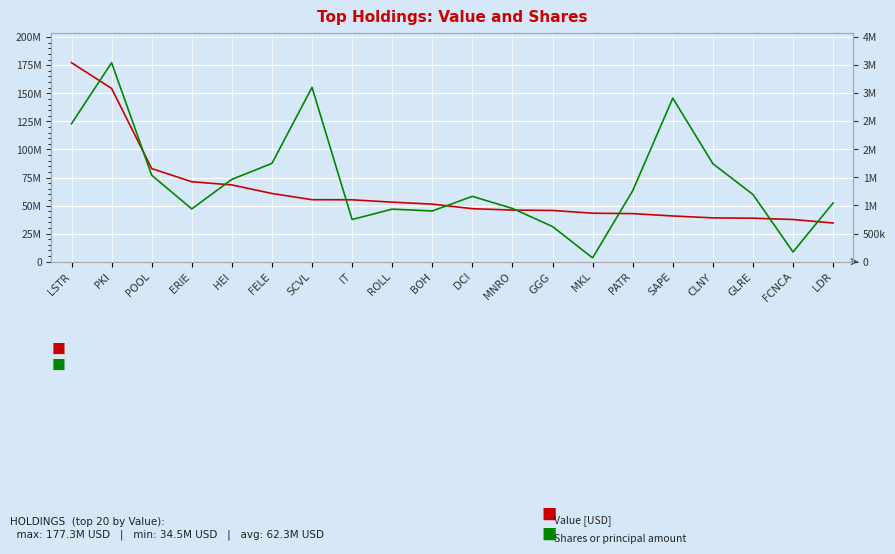

How many categories are shown in the chart?

20